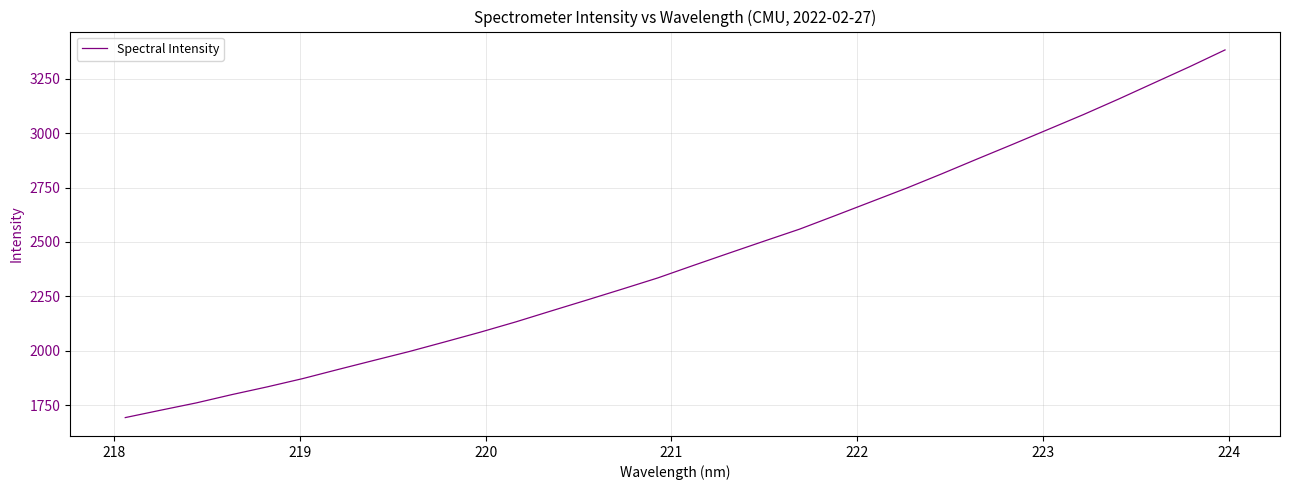

What is the difference between the maximum and minimum values?

1688.0